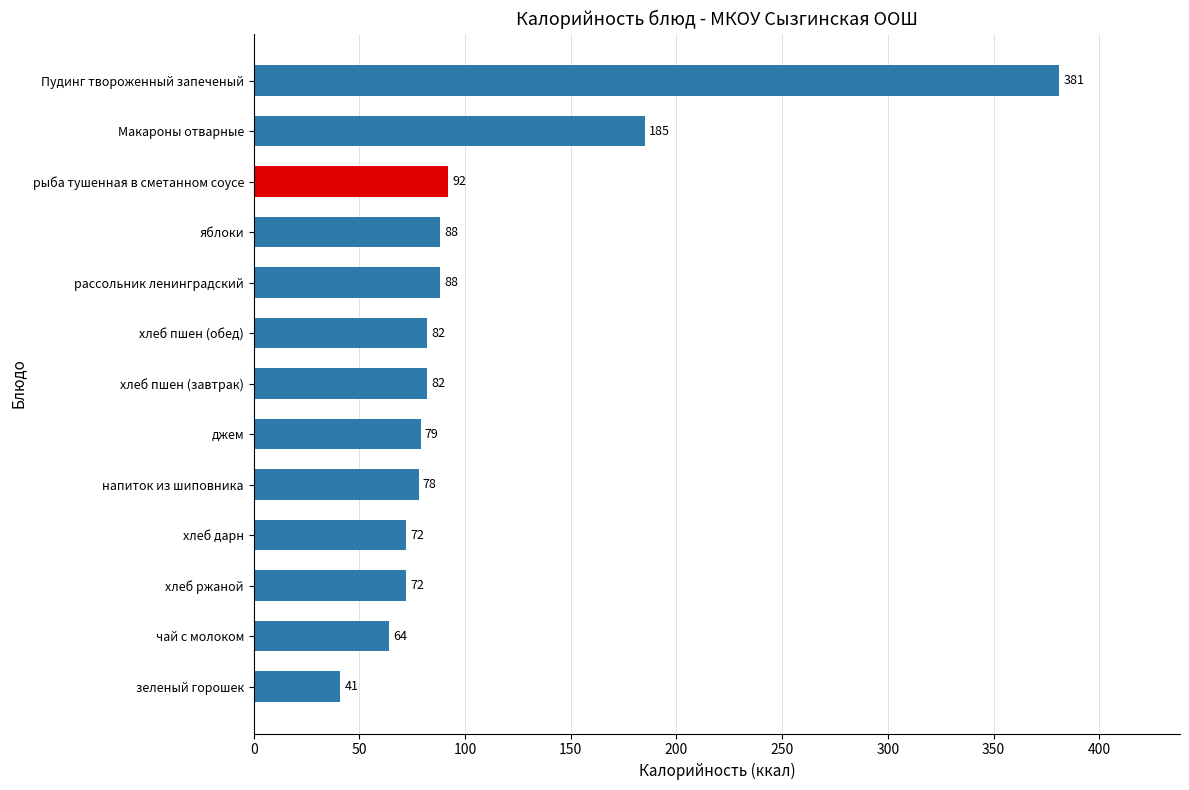

Are the bars horizontal?

Yes